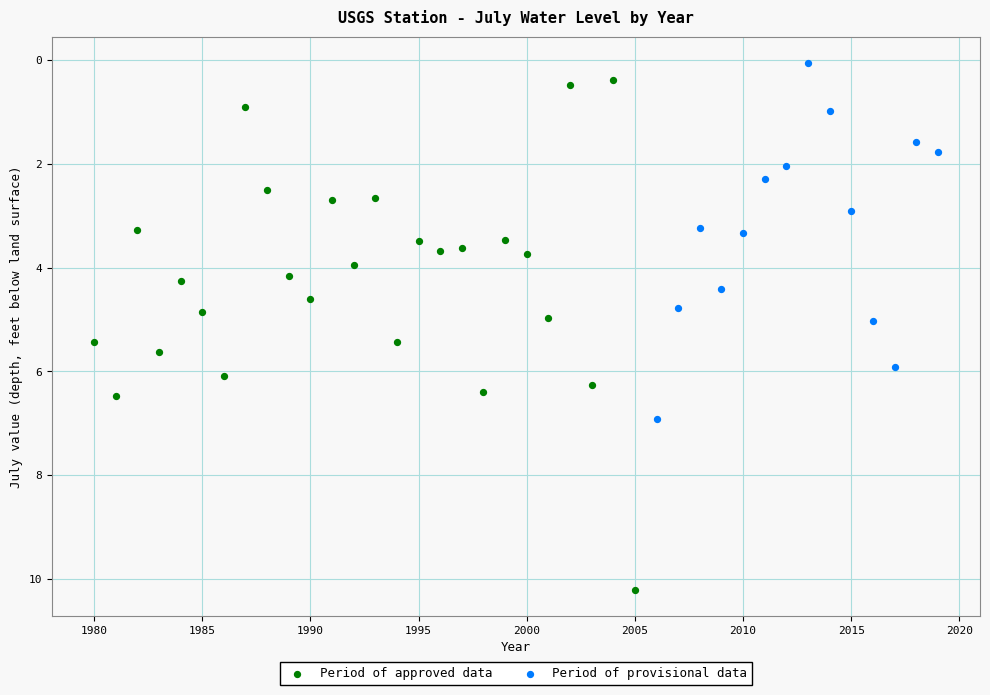

Which series reaches the maximum Y coordinate?

Period of approved data